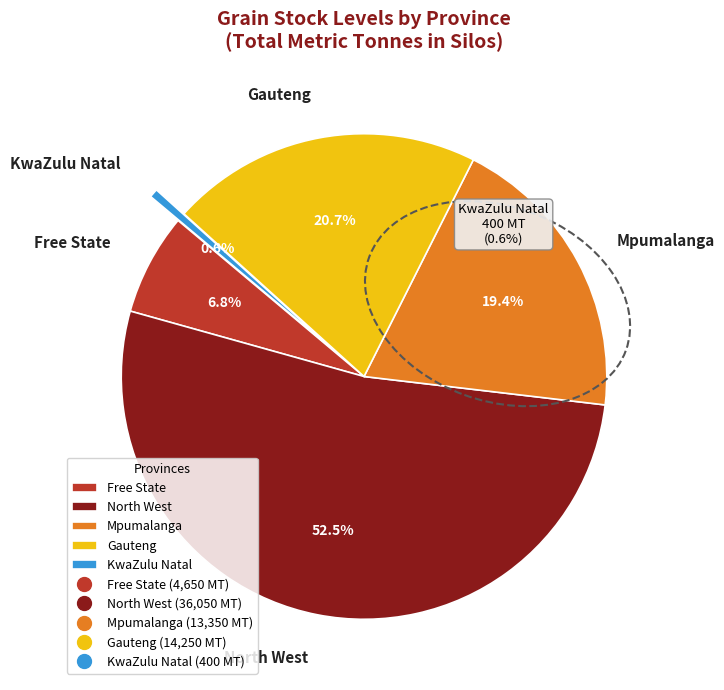

How much of the chart is everything except Mpumalanga?

80.6%